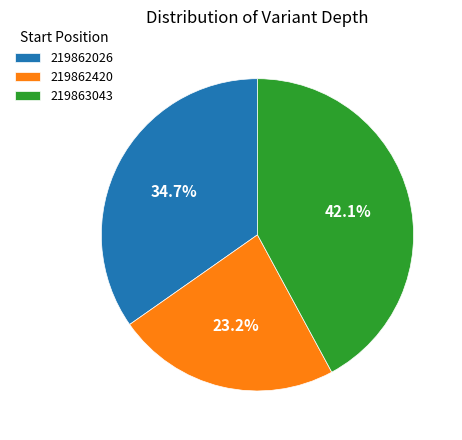

How many slices are in this pie chart?

3